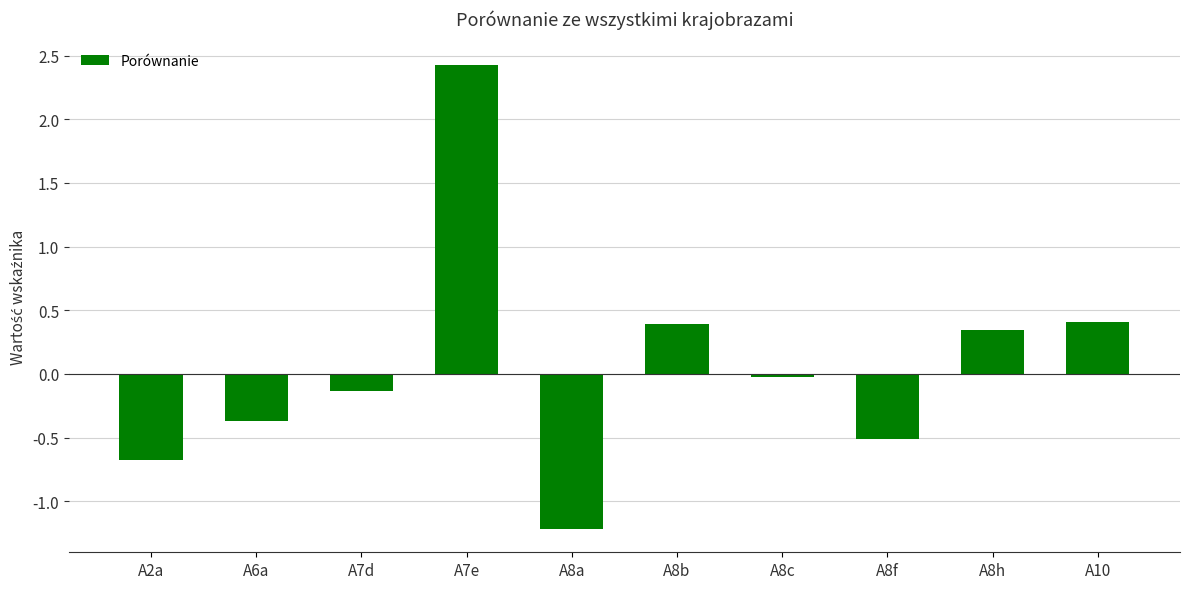

How many values are above zero?

4